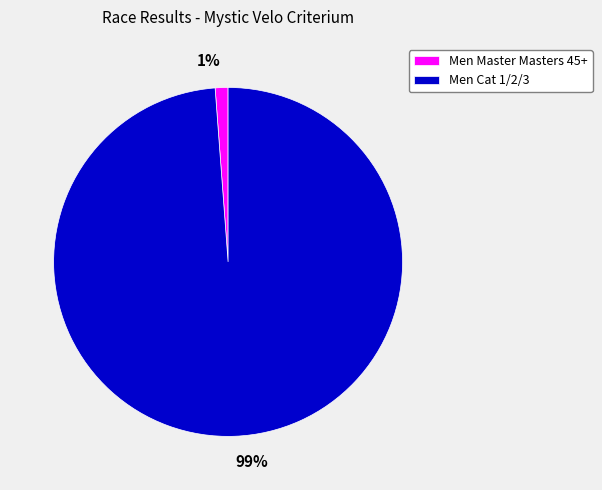

To the nearest percent, what is the combined percentage of Men Cat 1/2/3 and Men Master Masters 45+?

100%